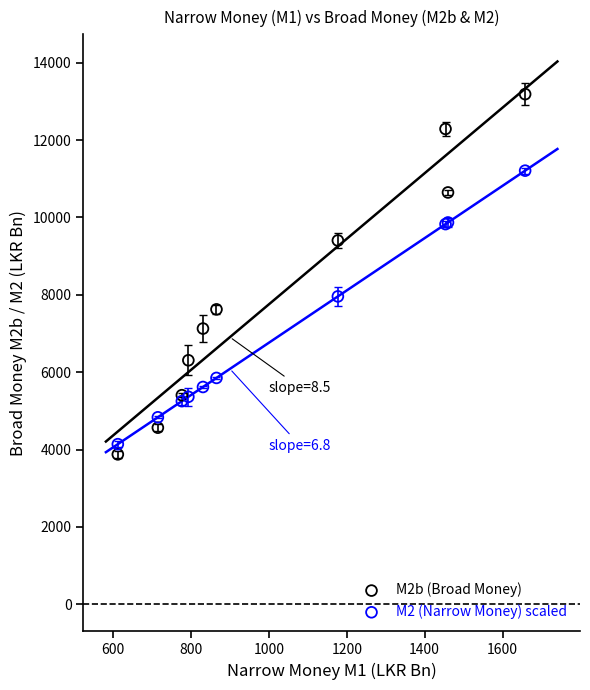

Which series contains the highest Y value?

M2b (Broad Money)